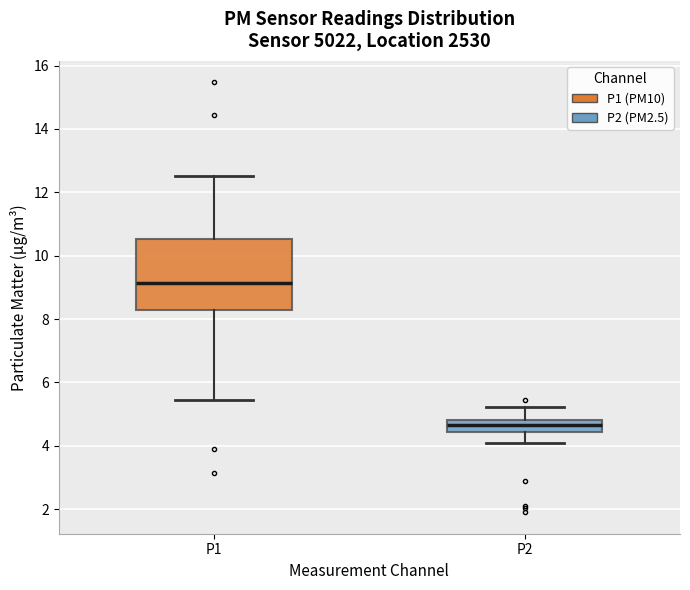

Which box is the tallest, from its lower edge to its upper edge?

P1